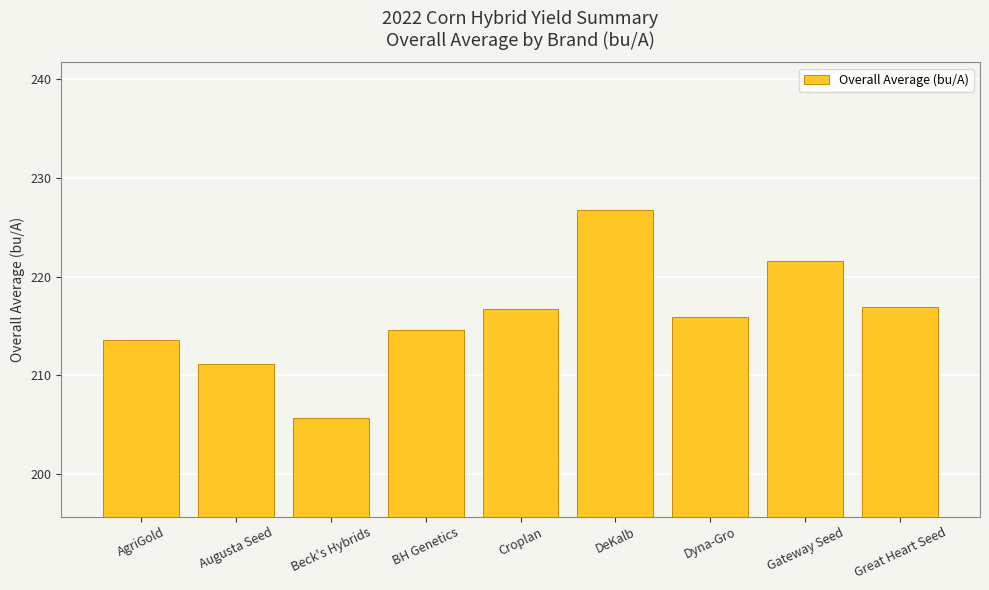

Are the bars grouped side by side (vs. stacked)?

No